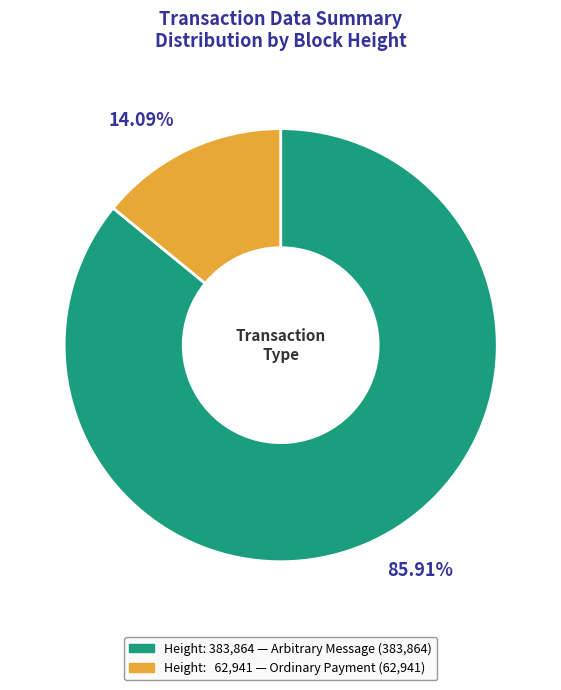

Is there a majority slice in this chart?

Yes